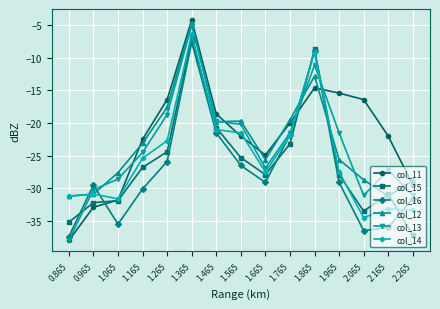

The col_14 series shows -6.4 at 1.365. True or false?

True